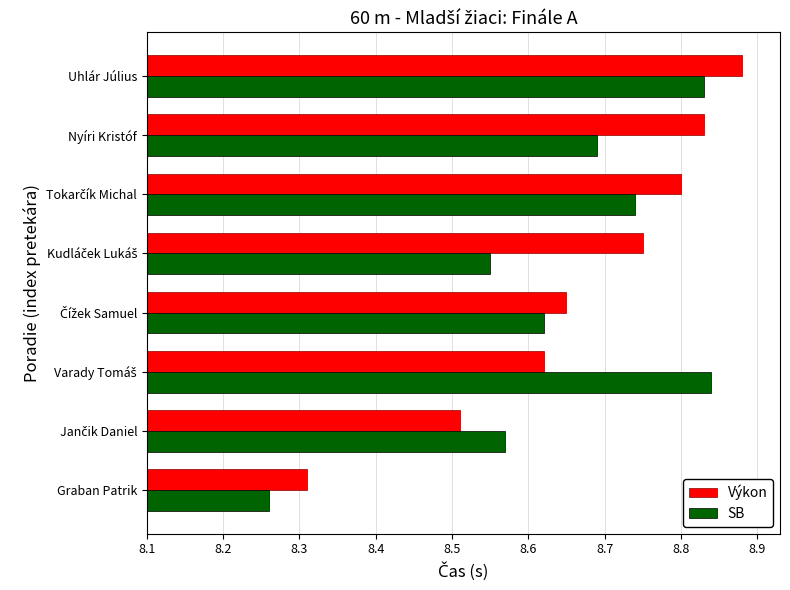

What are all the series names shown in the legend?

Výkon, SB